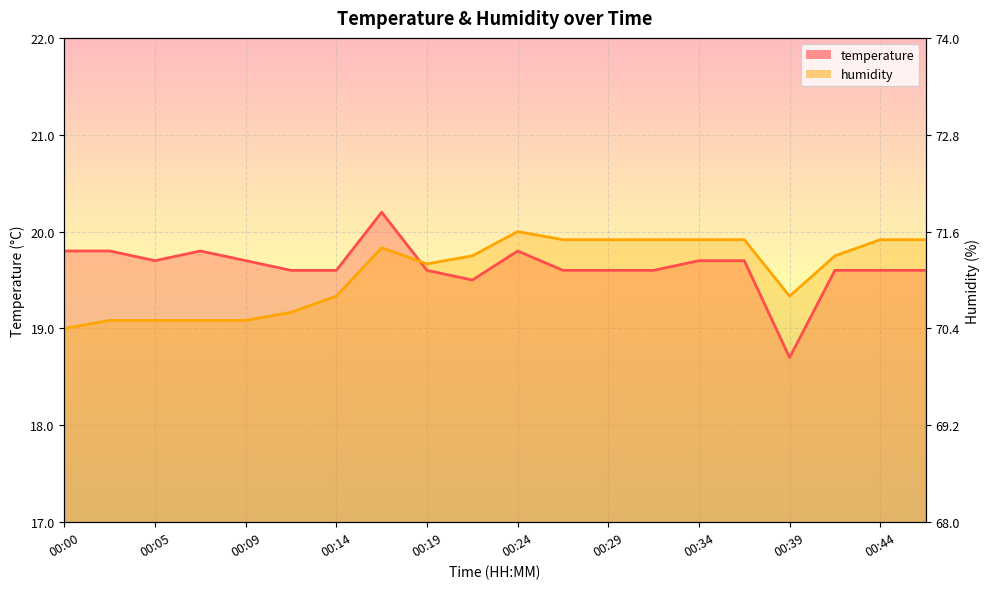

How many lines are shown in the chart?

2